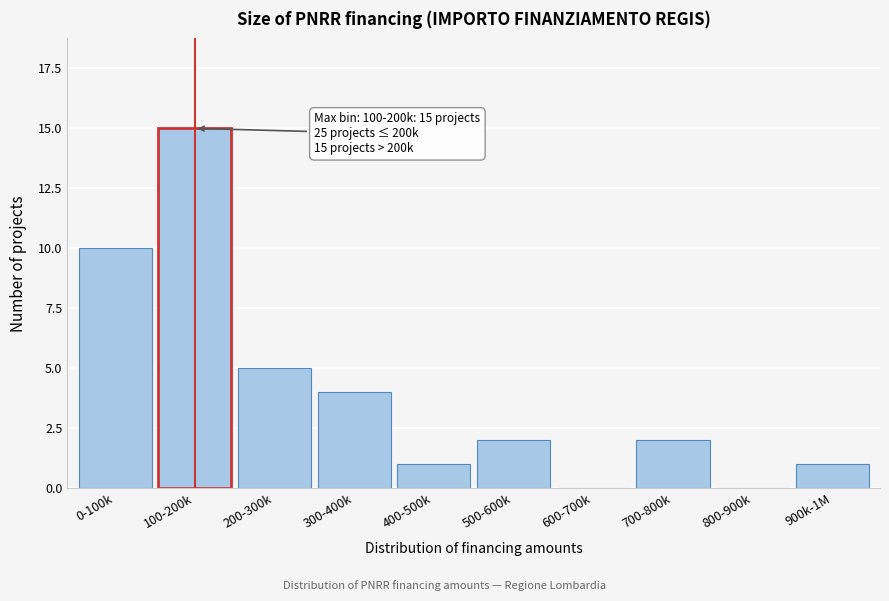

Reading left to right, extract all data points from this chart.

0-100k=10	100-200k=15	200-300k=5	300-400k=4	400-500k=1	500-600k=2	600-700k=0	700-800k=2	800-900k=0	900k-1M=1